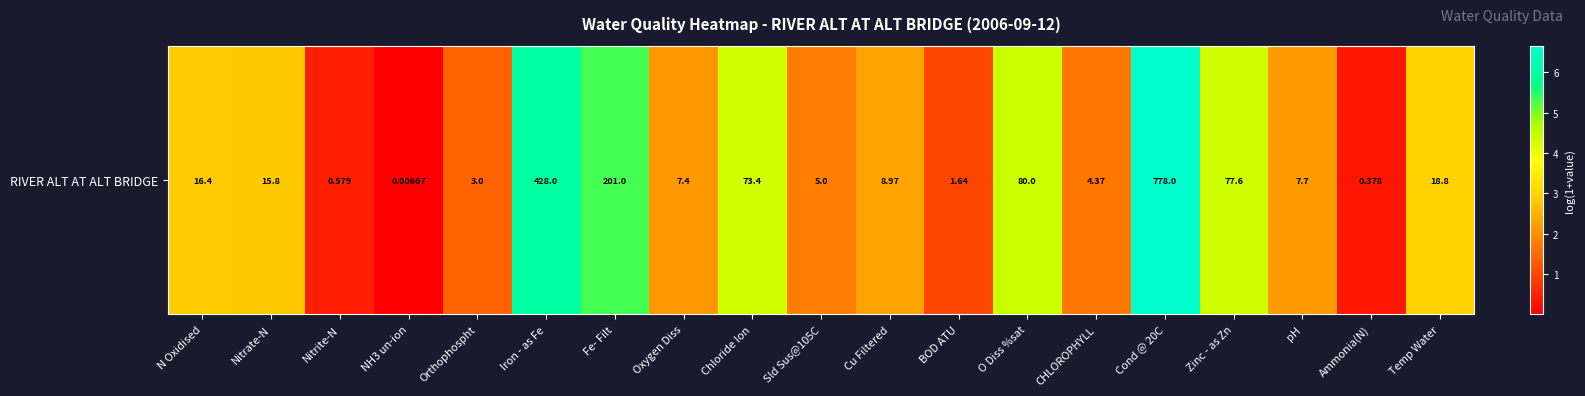

The chart shows a value of 5.3 at Fe- Filt. True or false?

True